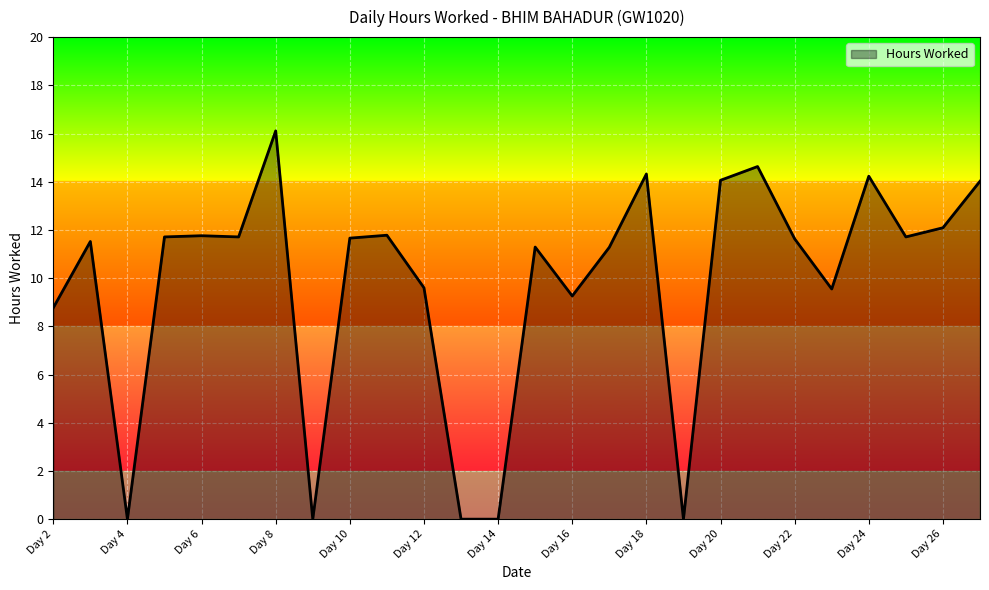

What is the maximum value shown in the chart?

16.1